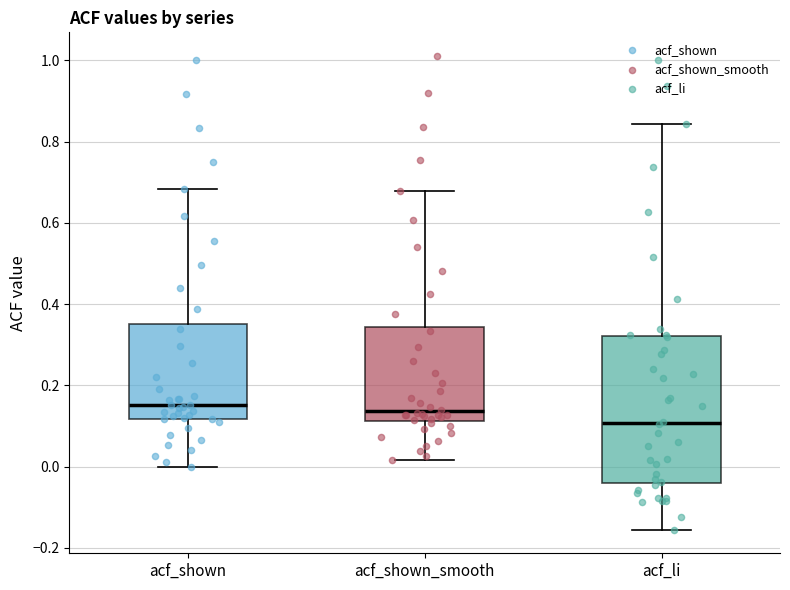

Comparing the boxes themselves (not the whiskers), which one is the tallest?

acf_li